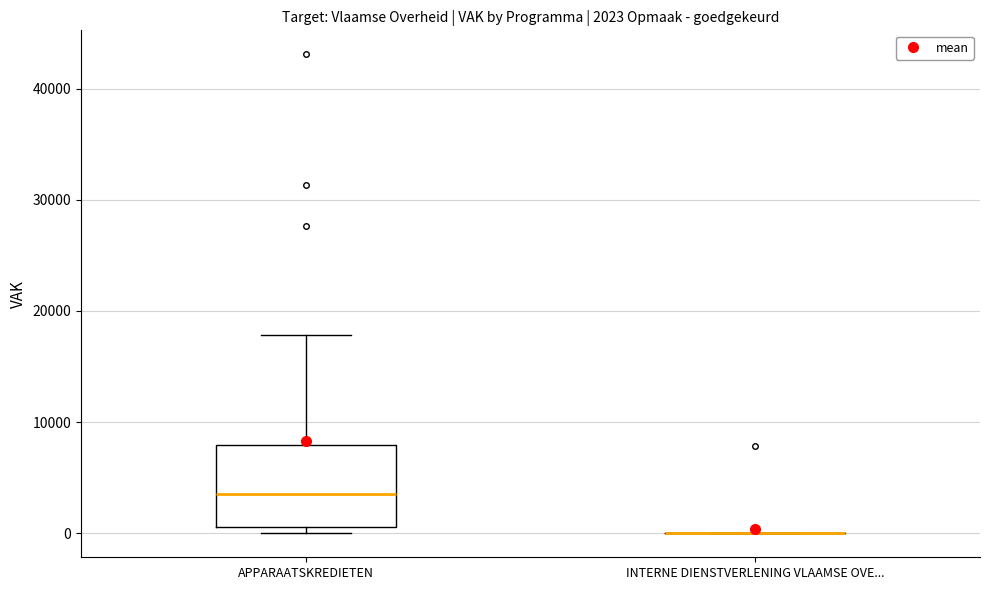

Comparing the boxes themselves (not the whiskers), which one is the tallest?

APPARAATSKREDIETEN